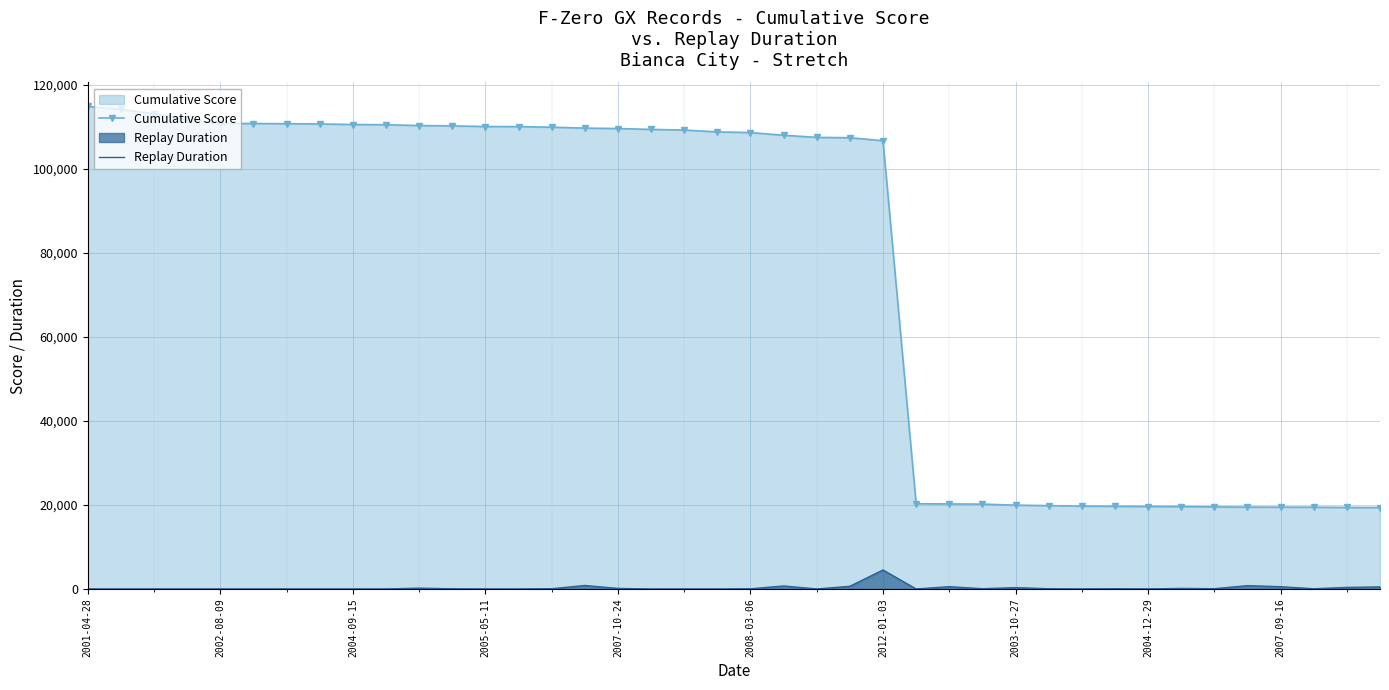

Which series has the largest total across all categories?

Cumulative Score